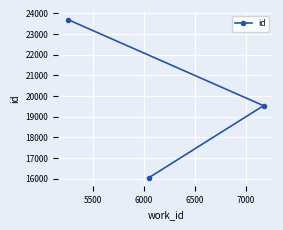

What is the value of the 2nd point from the left?

16038